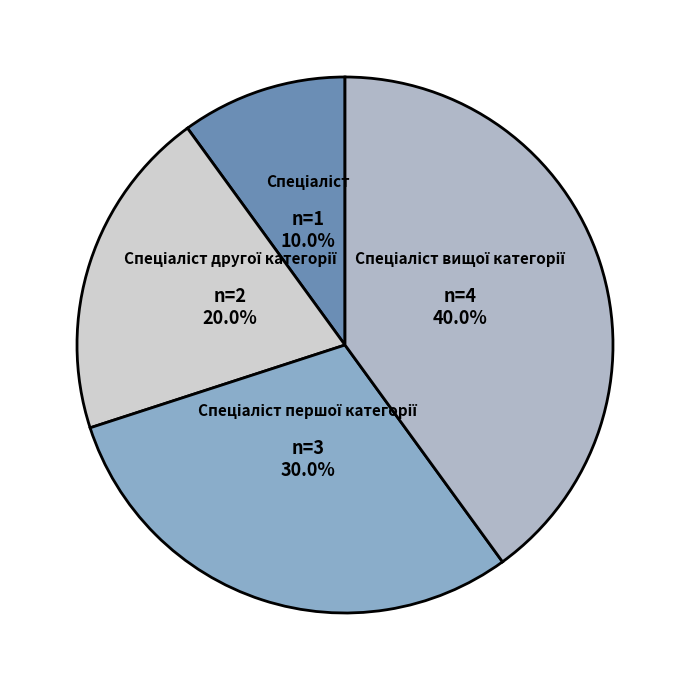

Does any single category account for the majority?

No